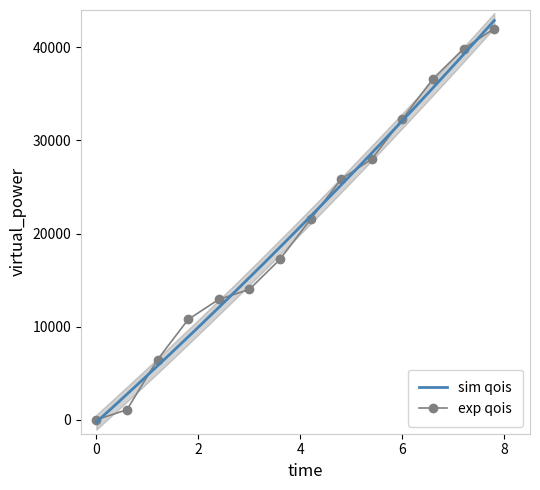

How many data points are above 21538?

7